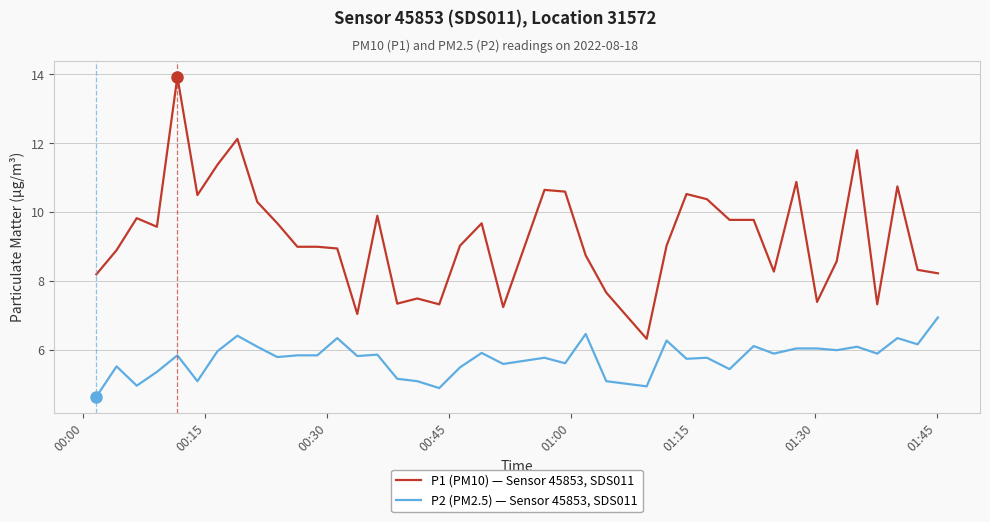

Which series has the largest total across all categories?

P1 (PM10) — Sensor 45853, SDS011